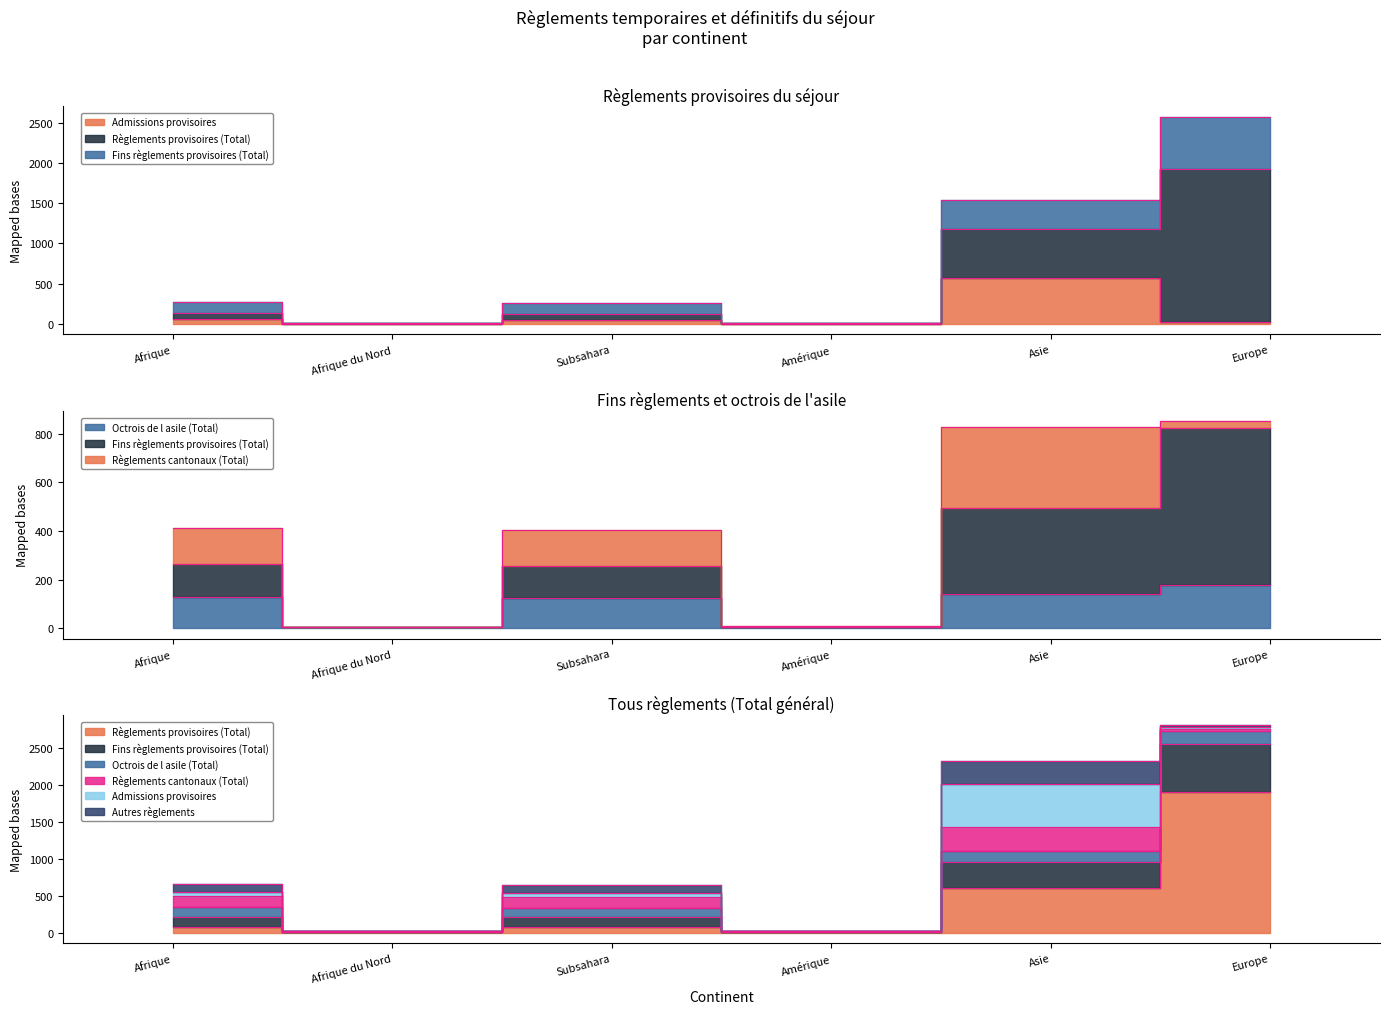

What is the label of the 5th point from the right?

Afrique du Nord